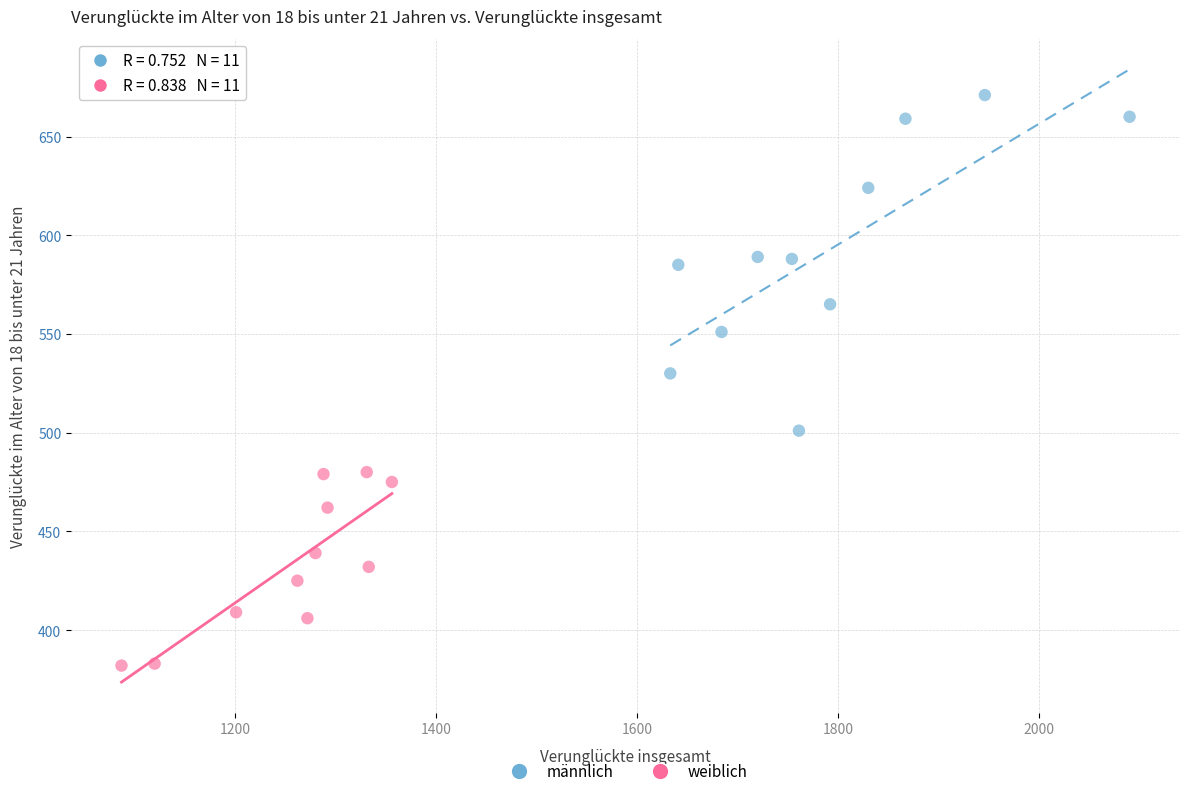

Which series reaches the maximum Y coordinate?

männlich